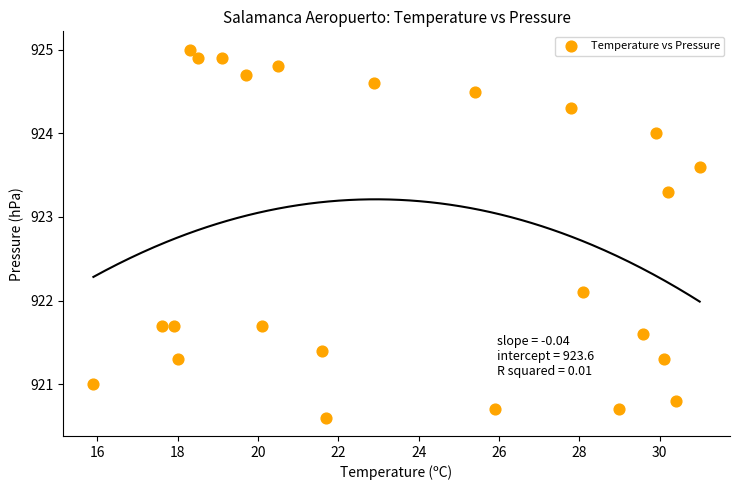

What Y value in the scatter plot is closest to 922?

922.1